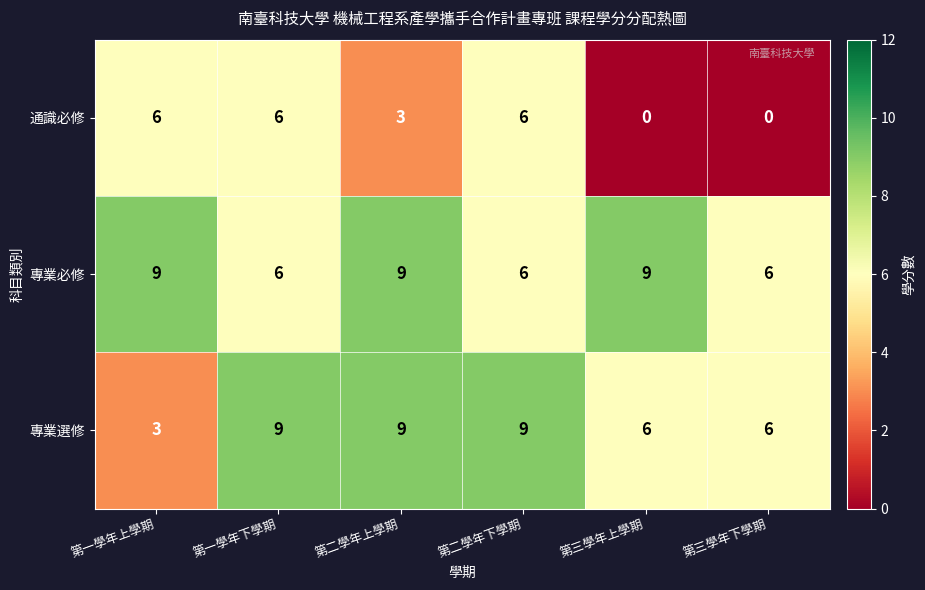

Reading left to right, extract all data points from this chart.

通識必修: 第一學年上學期=6	第一學年下學期=6	第二學年上學期=3	第二學年下學期=6	第三學年上學期=0	第三學年下學期=0
專業必修: 第一學年上學期=9	第一學年下學期=6	第二學年上學期=9	第二學年下學期=6	第三學年上學期=9	第三學年下學期=6
專業選修: 第一學年上學期=3	第一學年下學期=9	第二學年上學期=9	第二學年下學期=9	第三學年上學期=6	第三學年下學期=6